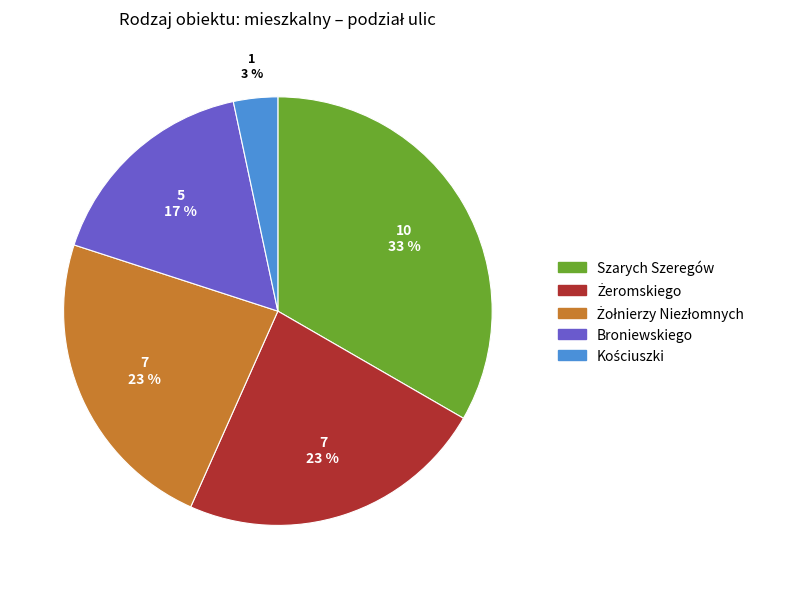

Count the number of slices in the pie.

5